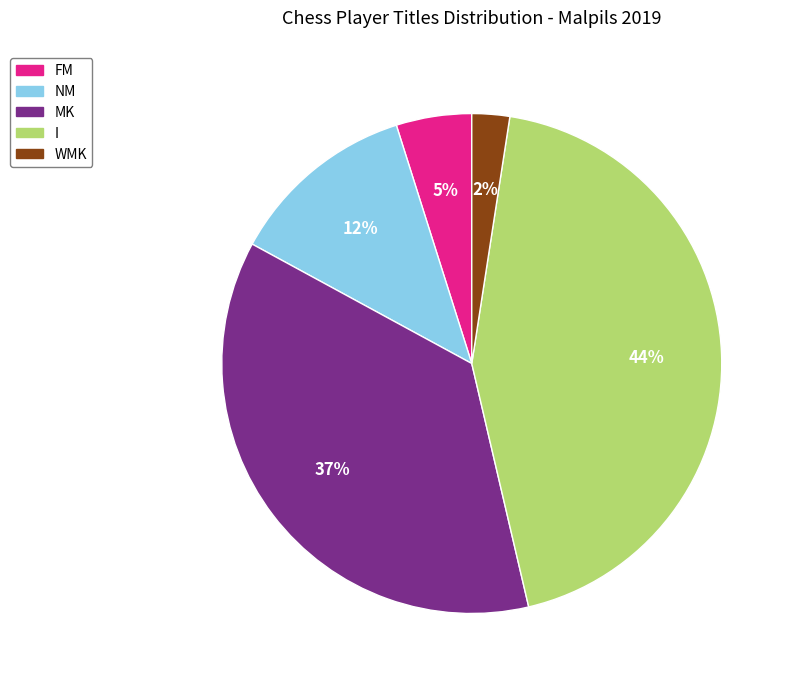

How many segments does this pie chart have?

5